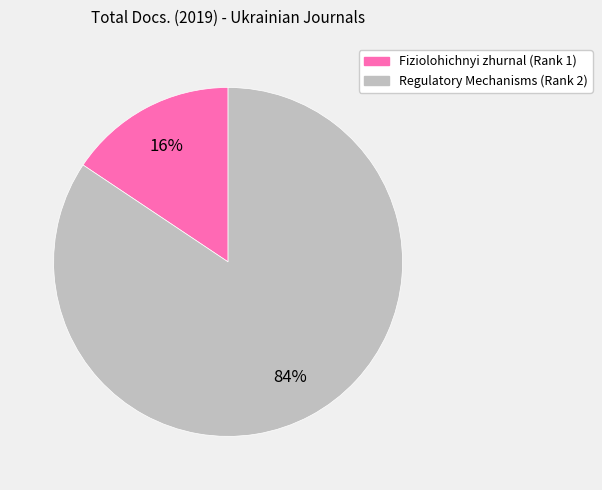

Is there any slice that represents more than half of the pie?

Yes